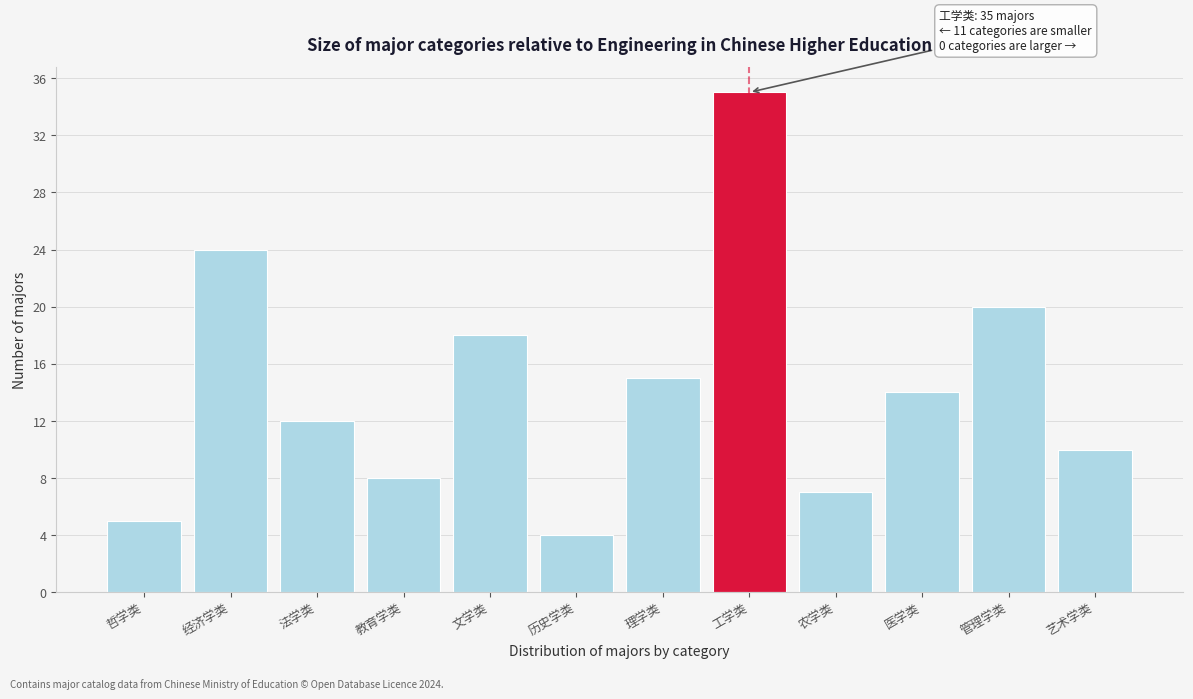

Reading right to left, list all the values displayed in this chart.

10	20	14	7	35	15	4	18	8	12	24	5